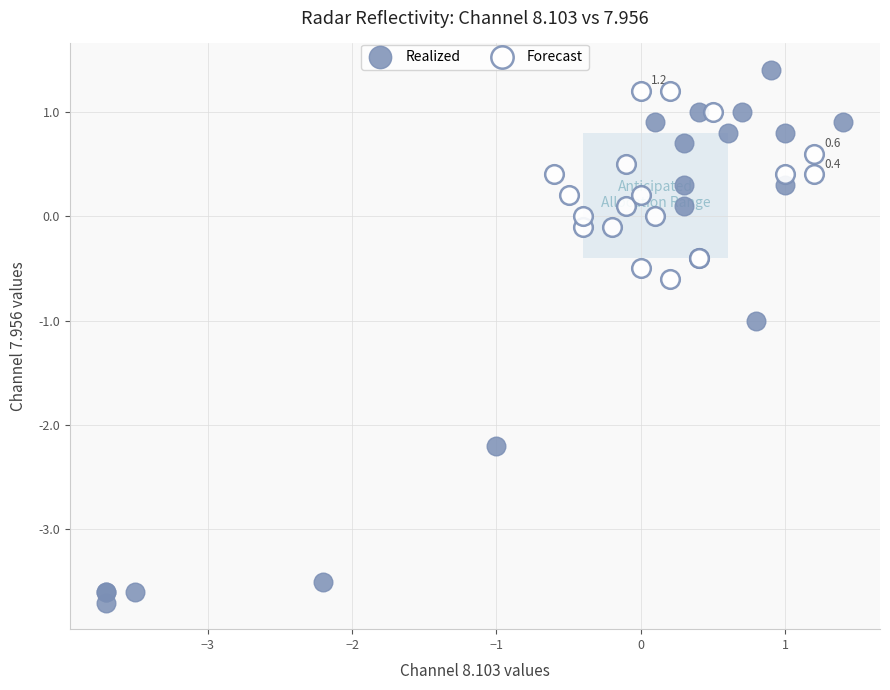

Which series contains the highest Y value?

Realized